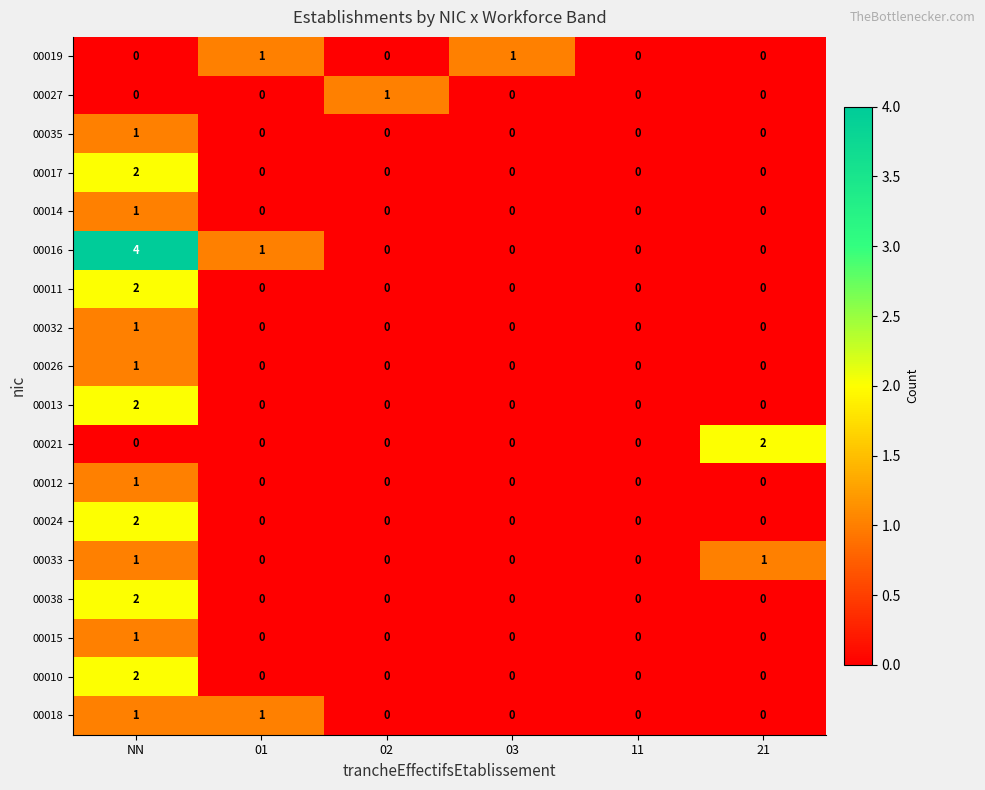

Count the 00035 values in the range 0 to 1.

6